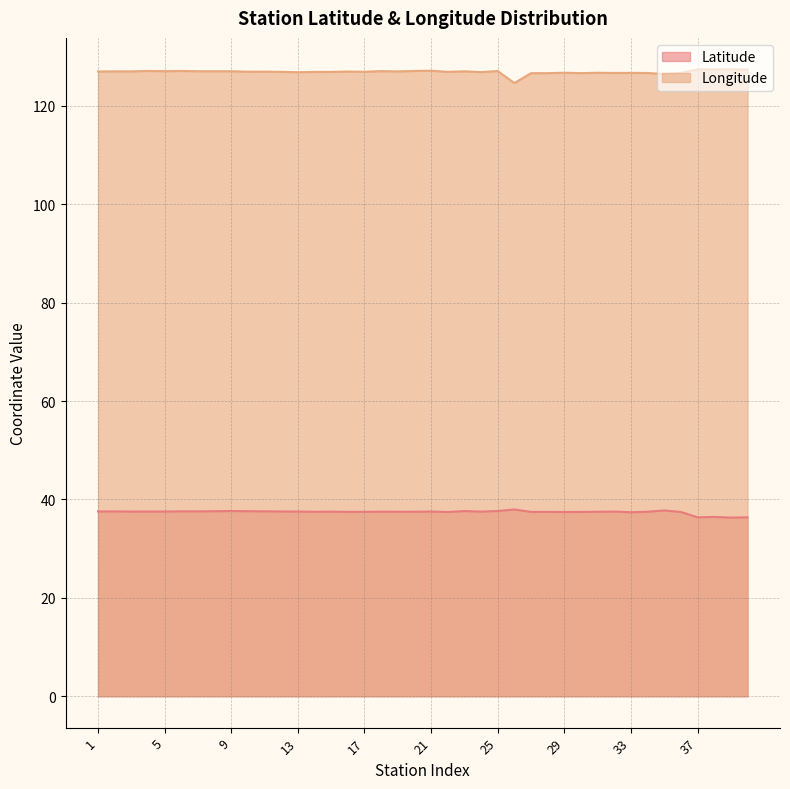

At which category is the sum across all series the highest?

25